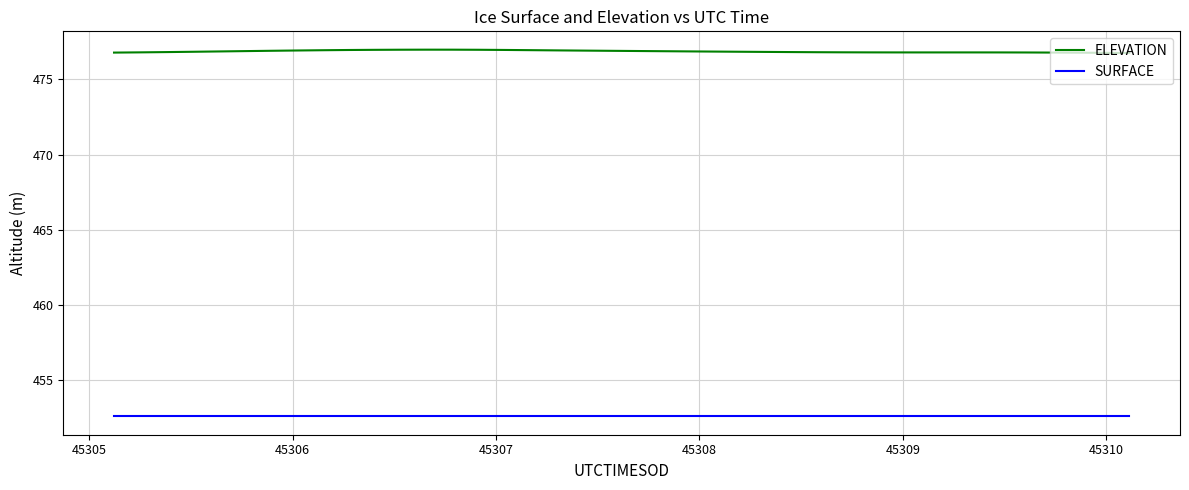

Which series has the largest range (max minus min)?

ELEVATION